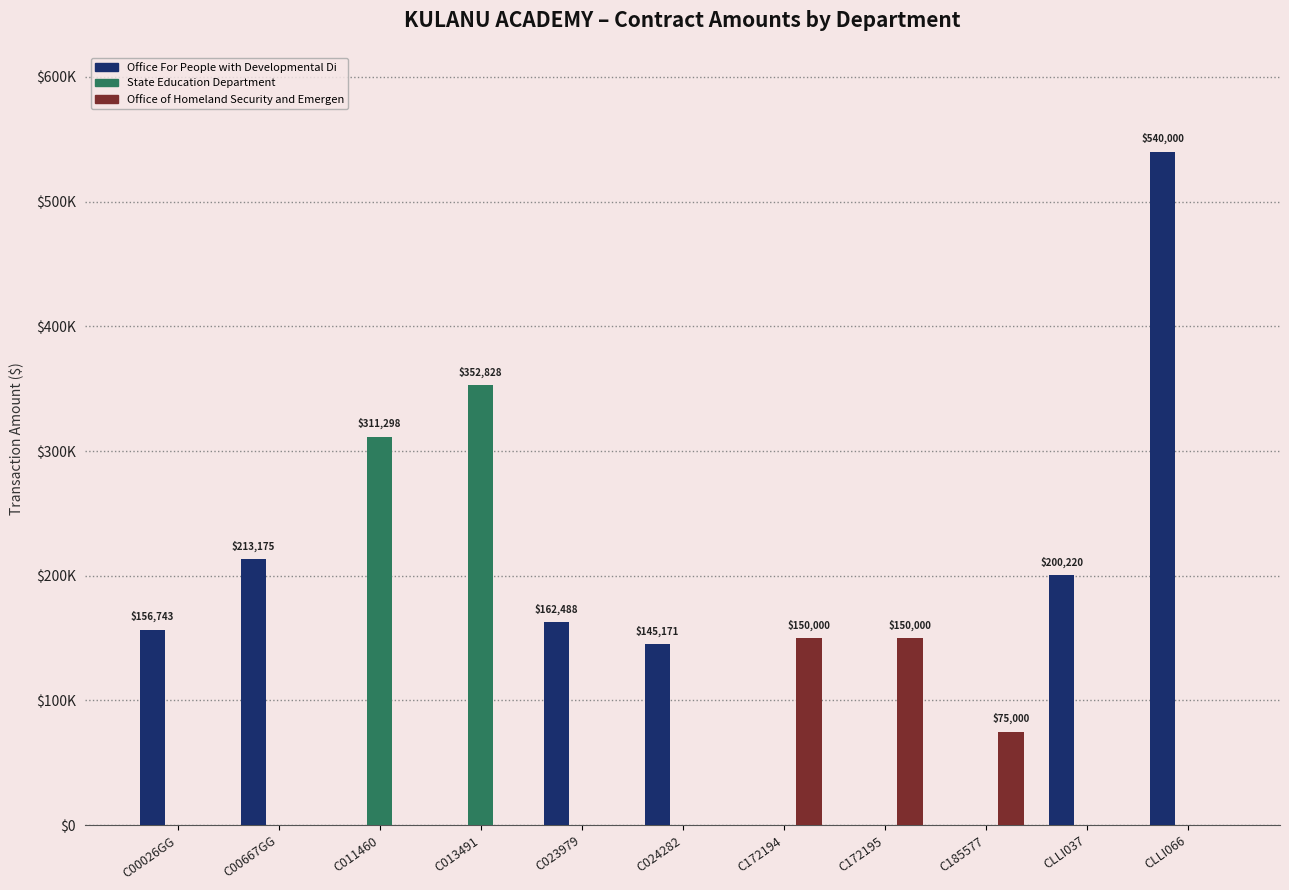

Is it true that Office For People with Developmental Di equals 187823 at C185577?

False